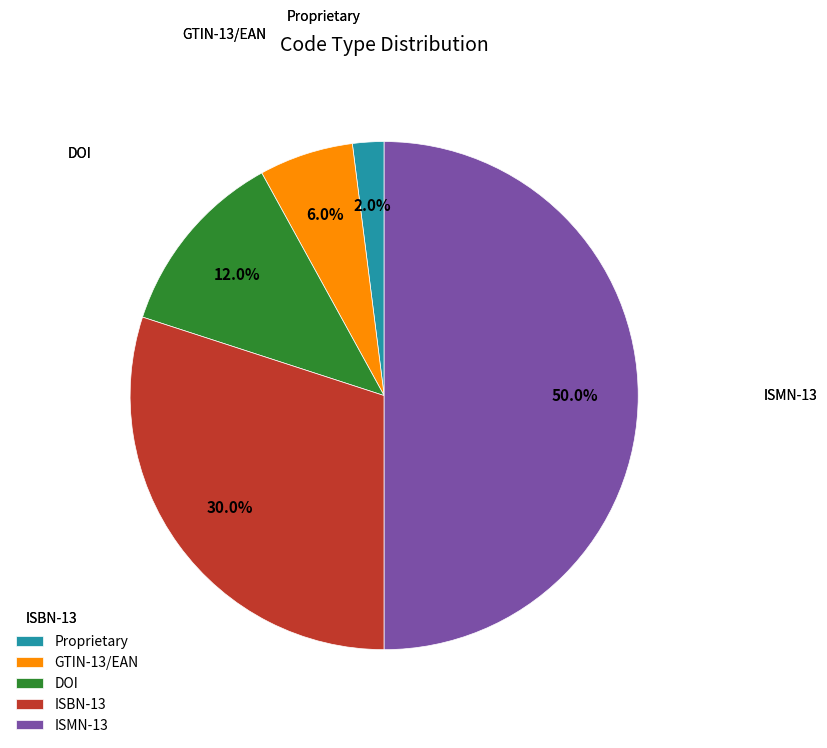

To the nearest percent, what is the combined percentage of ISMN-13 and Proprietary?

52%